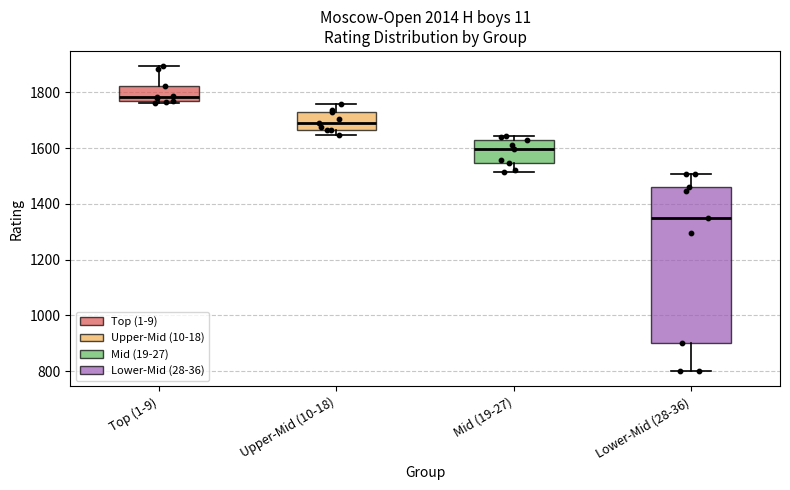

Comparing the boxes themselves (not the whiskers), which one is the tallest?

Lower-Mid (28-36)